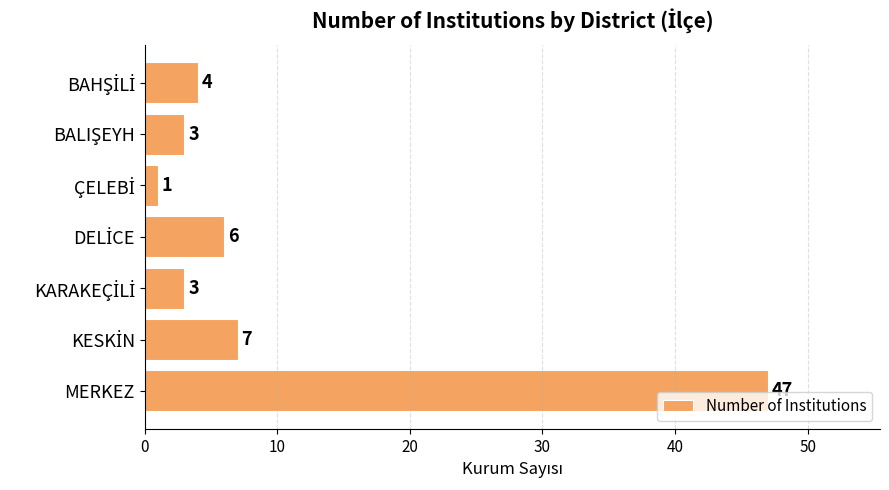

Is it true that the value at MERKEZ is 47?

True